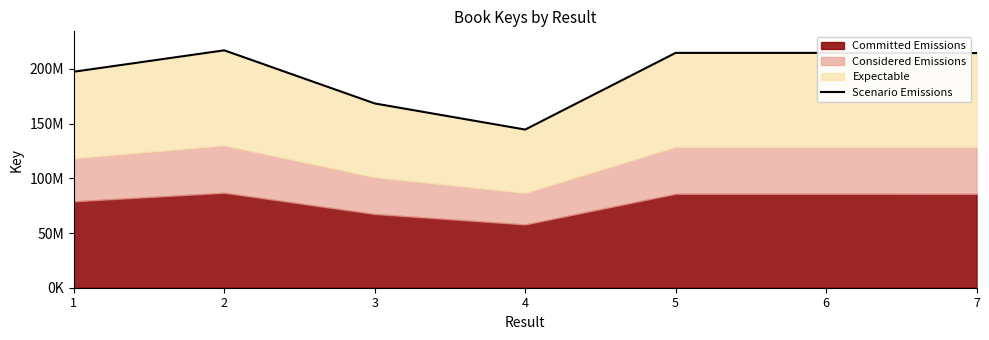

What is the change in value from 1 to 5?

+17220705.0